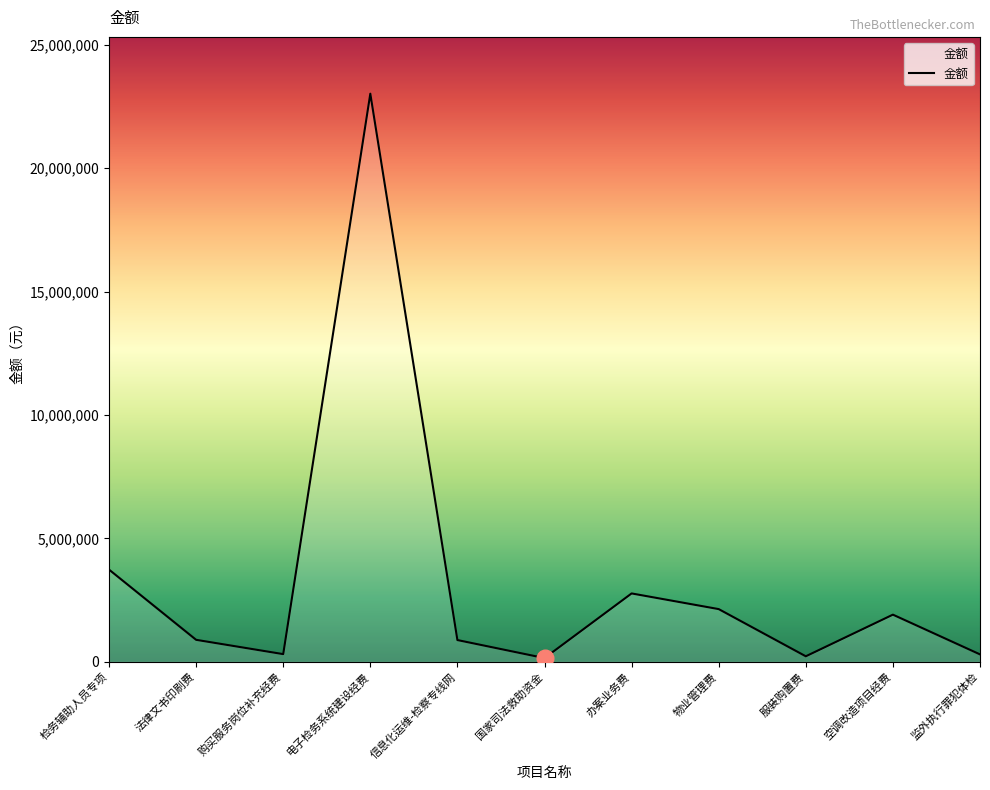

What is the difference between the values at 信息化运维-检察专线网 and 服装购置费?

657800